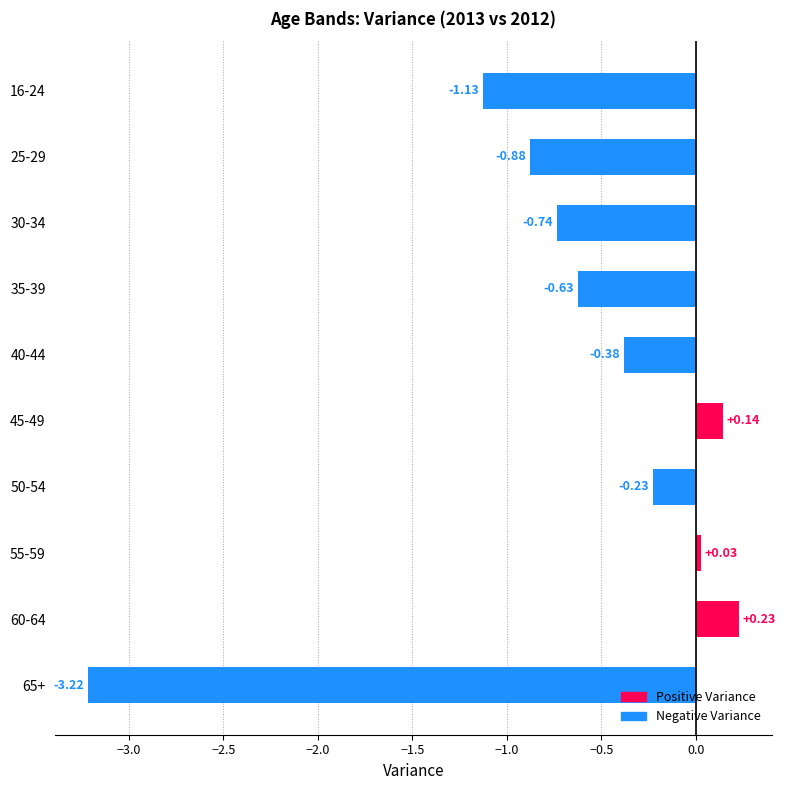

What is the difference between the second highest and second lowest values?

1.3